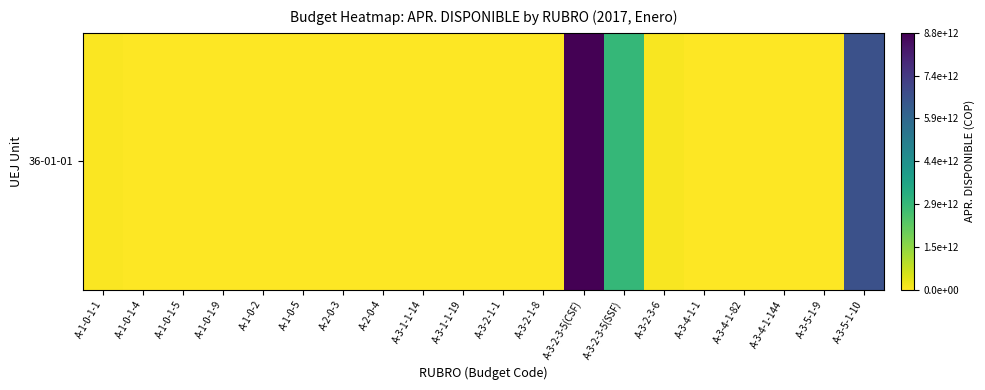

Which has a higher value, A-3-4-1-1 or A-1-0-5?

A-1-0-5